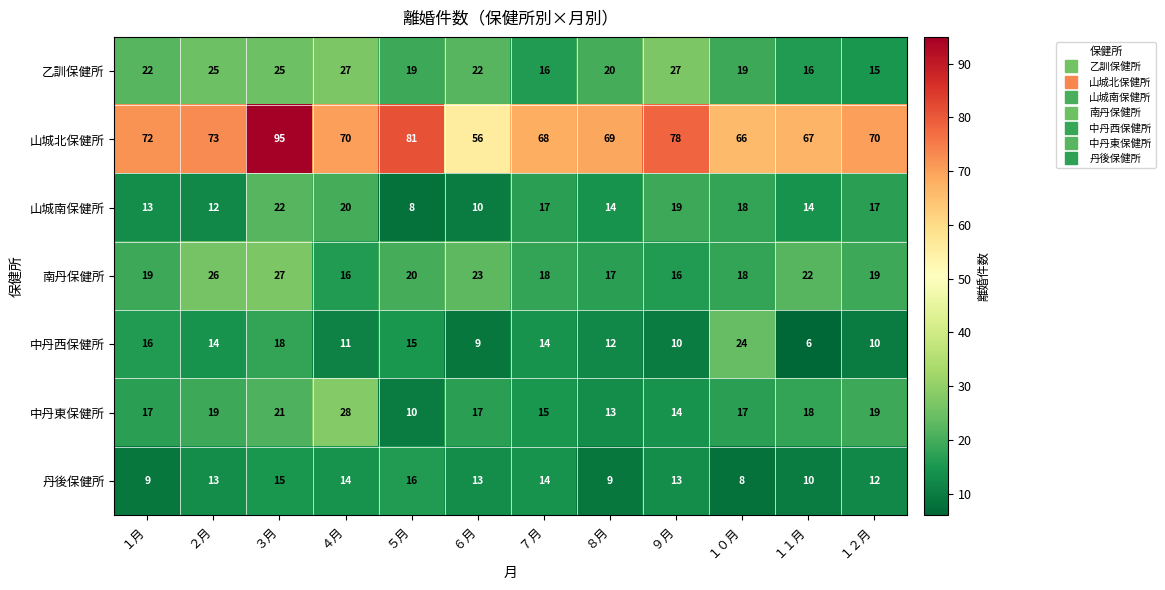

Which series has the widest spread of values?

山城北保健所